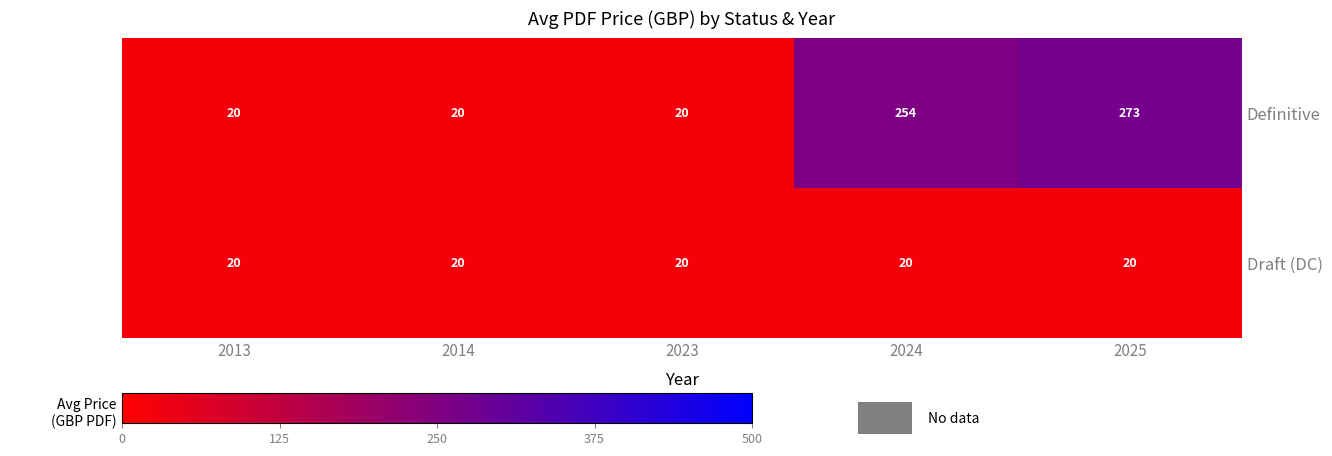

At which category is the sum across all series the highest?

2025